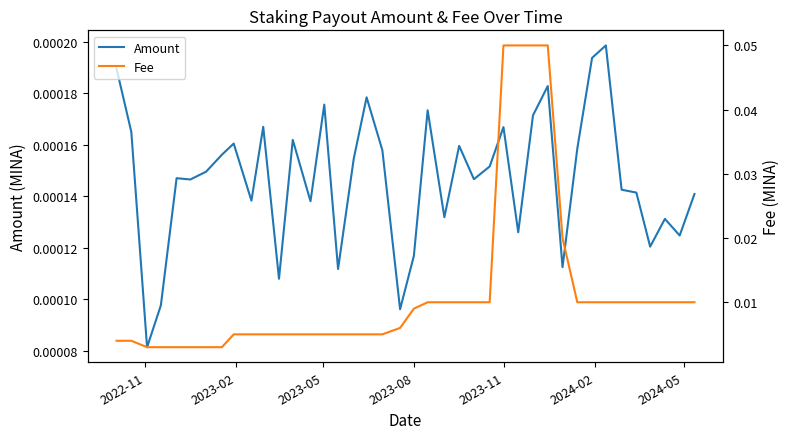

True or false: Fee and Amount intersect in this chart.

False